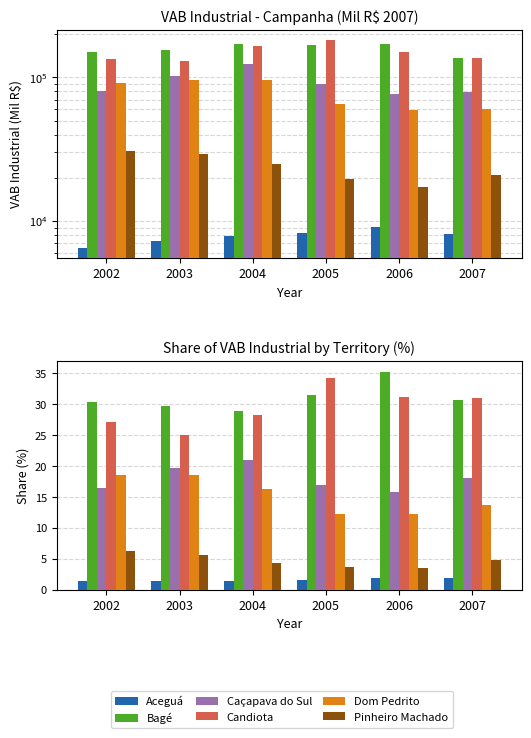

The Aceguá series shows 1.8 at 2007. True or false?

True